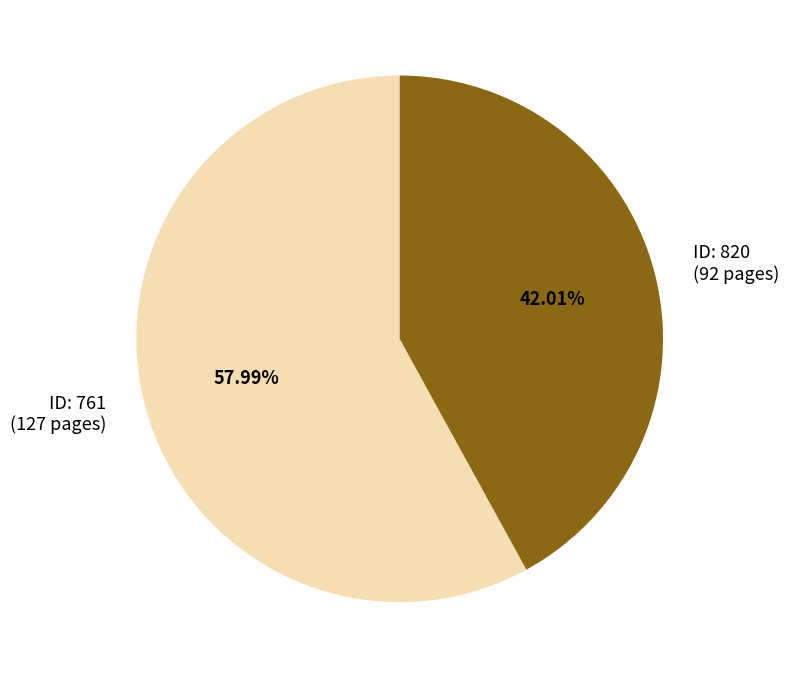

Combined, do ID: 820 (92 pages) and ID: 761 (127 pages) account for over 50%?

Yes